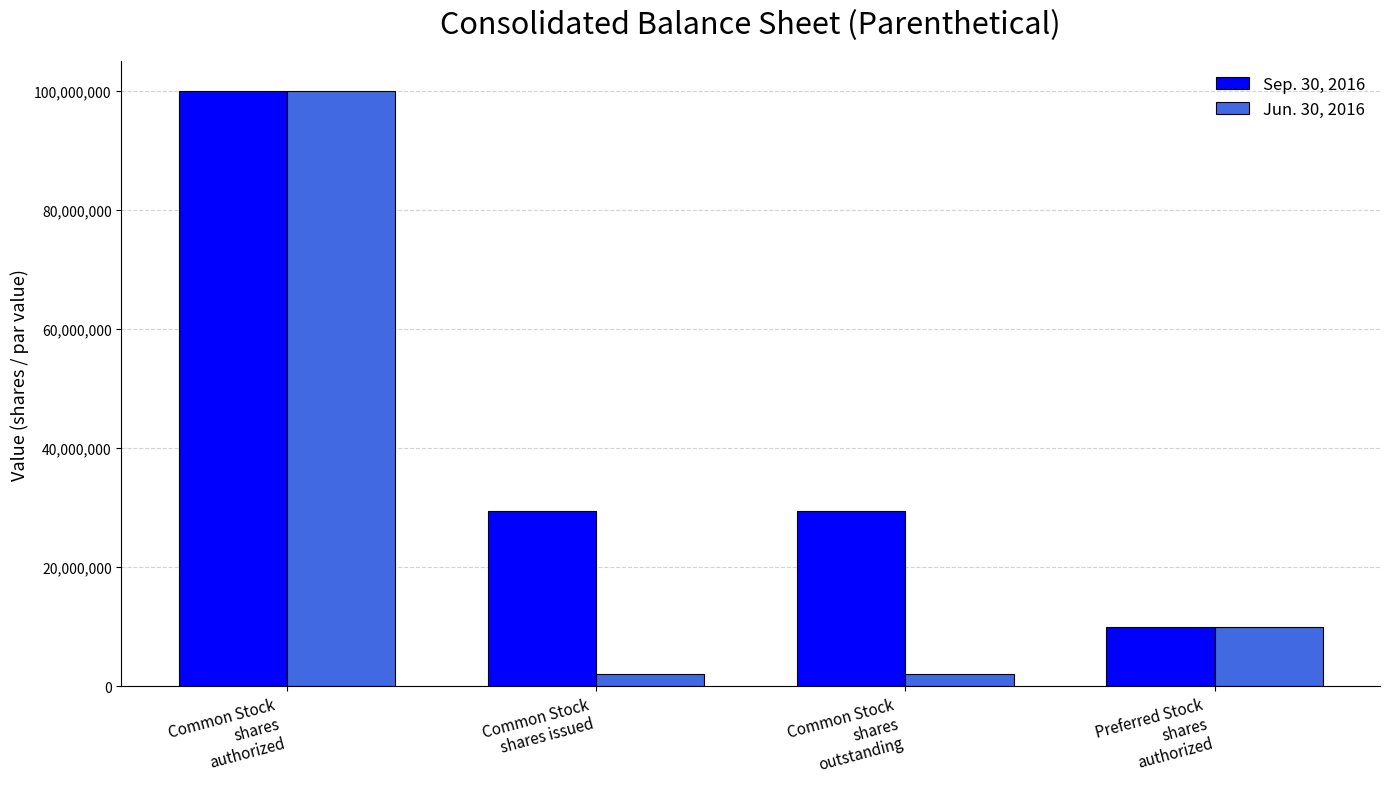

How many groups of bars are there?

4